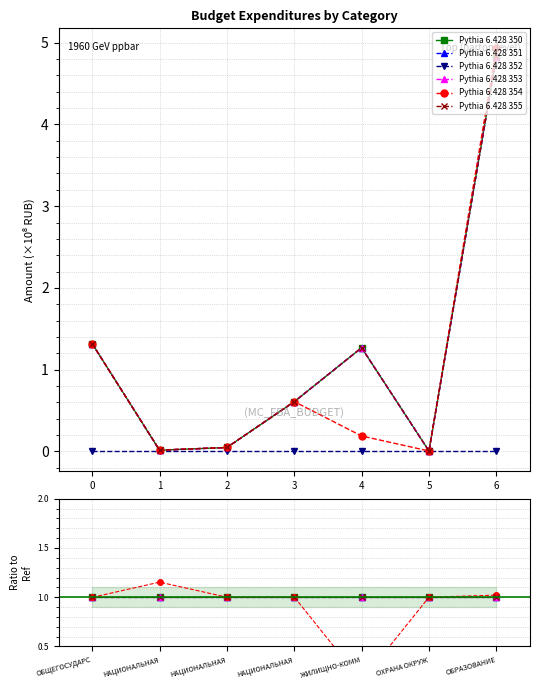

The Pythia 6.428 351 series shows 1.0 at ОБРАЗОВАНИЕ. True or false?

True